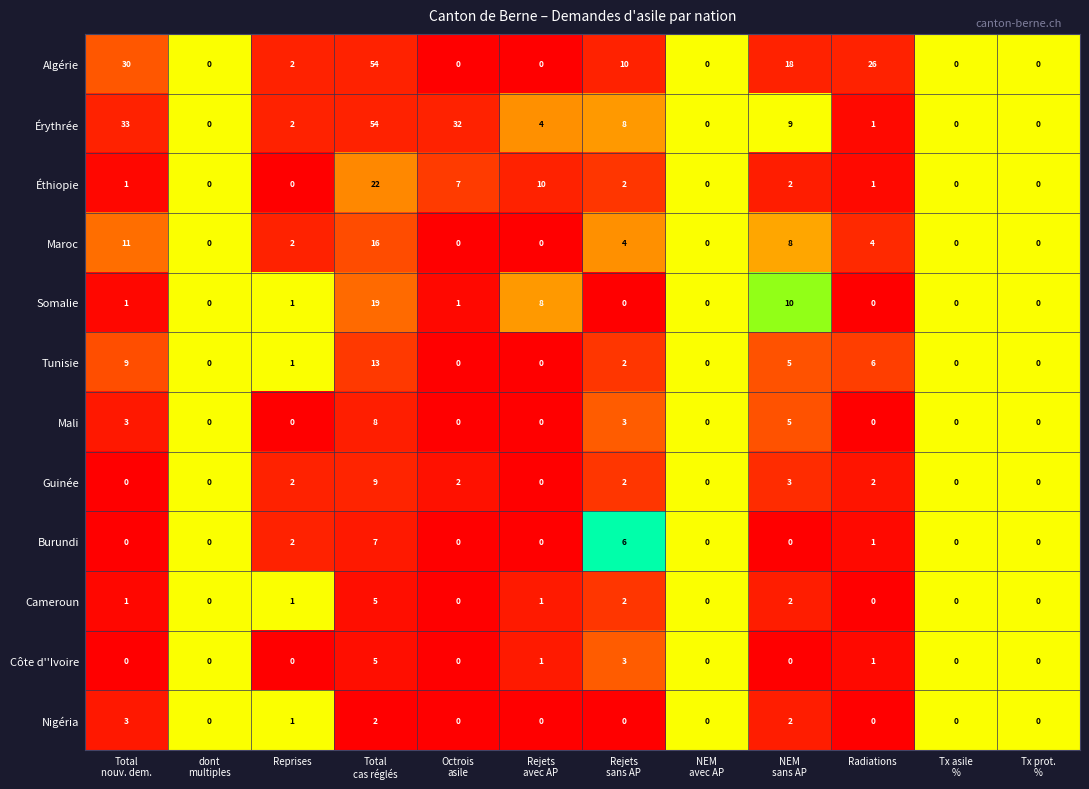

Count the number of data series in this chart.

12